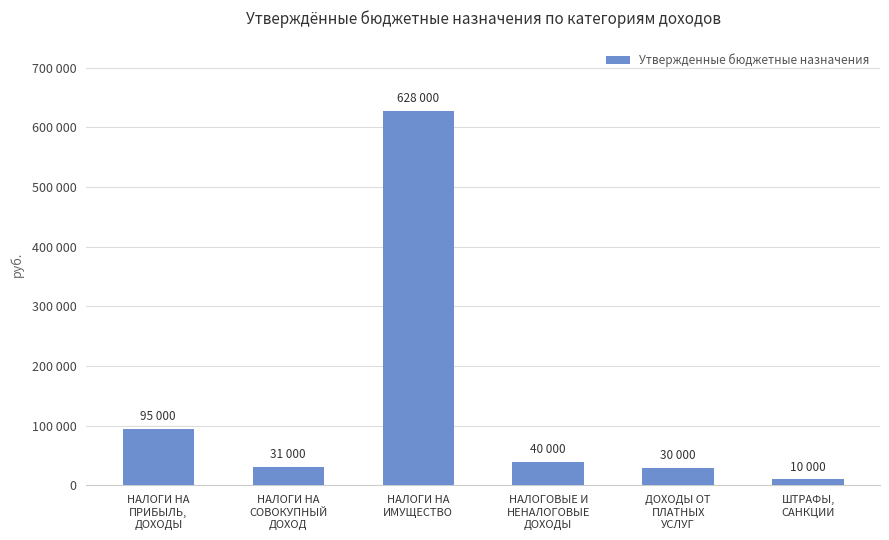

What is the value of the 1st bar from the left?

95000